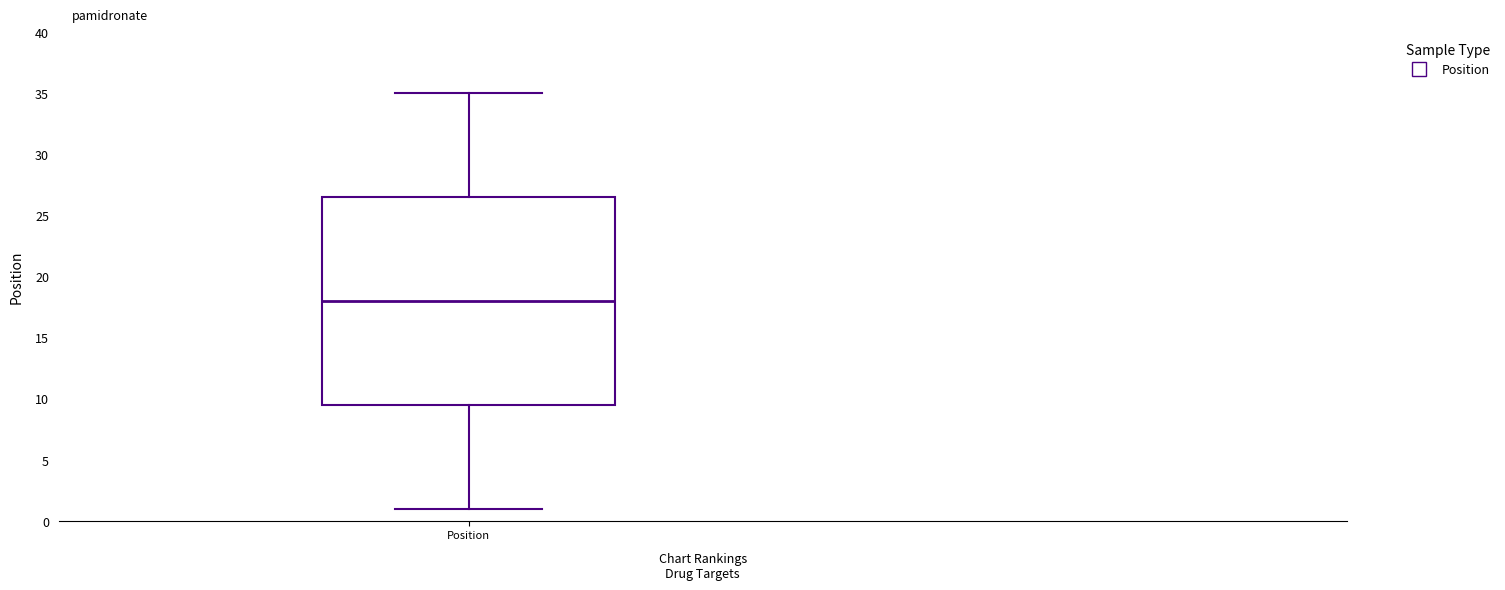

Where does the lower whisker of the box for Position end on the y-axis? The values are not printed on the chart, so give them approximately, as read against the axis.

1.0